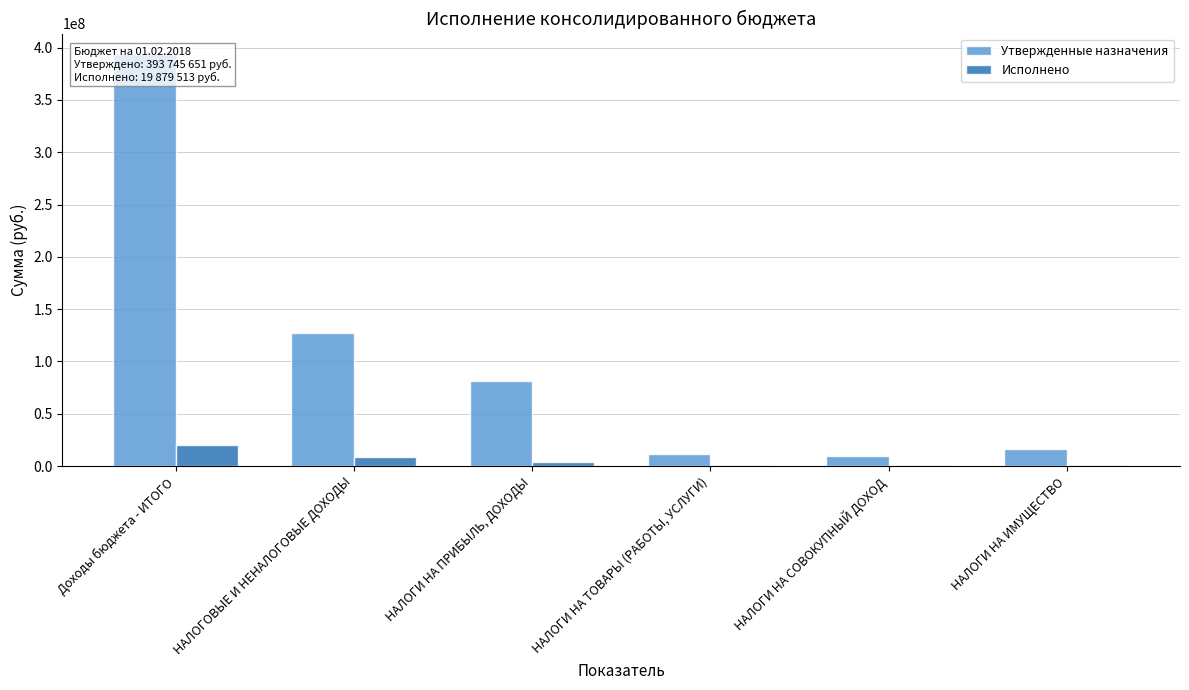

Which series has the largest total across all categories?

Утвержденные назначения